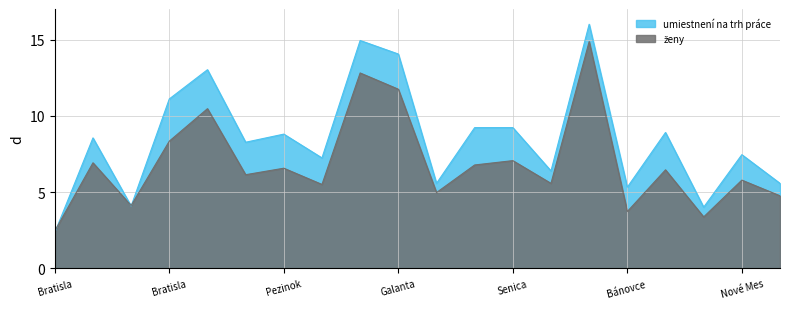

At which category does ženy reach its first local valley?

Bratislava III